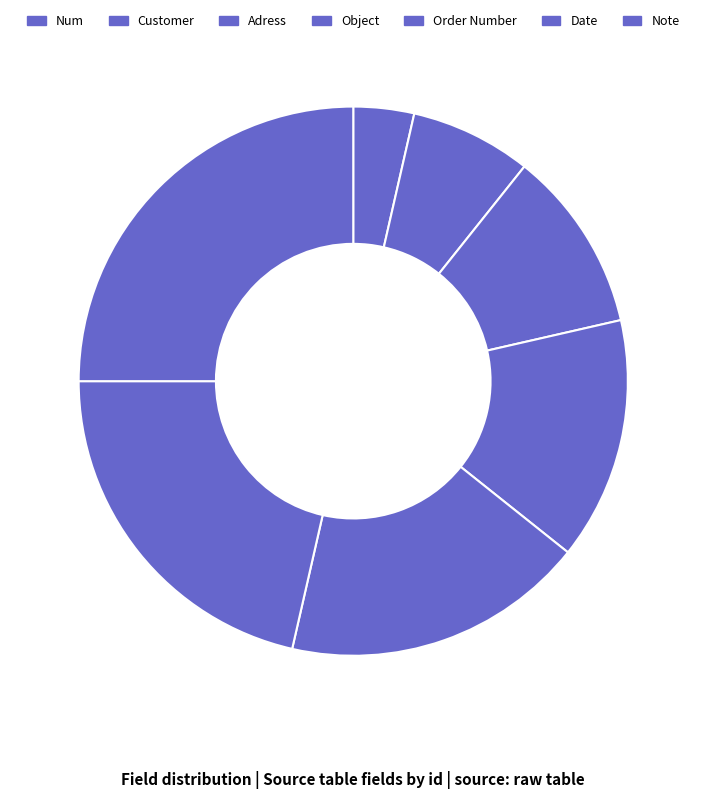

What is the total percentage of Date and Object?

35.7%